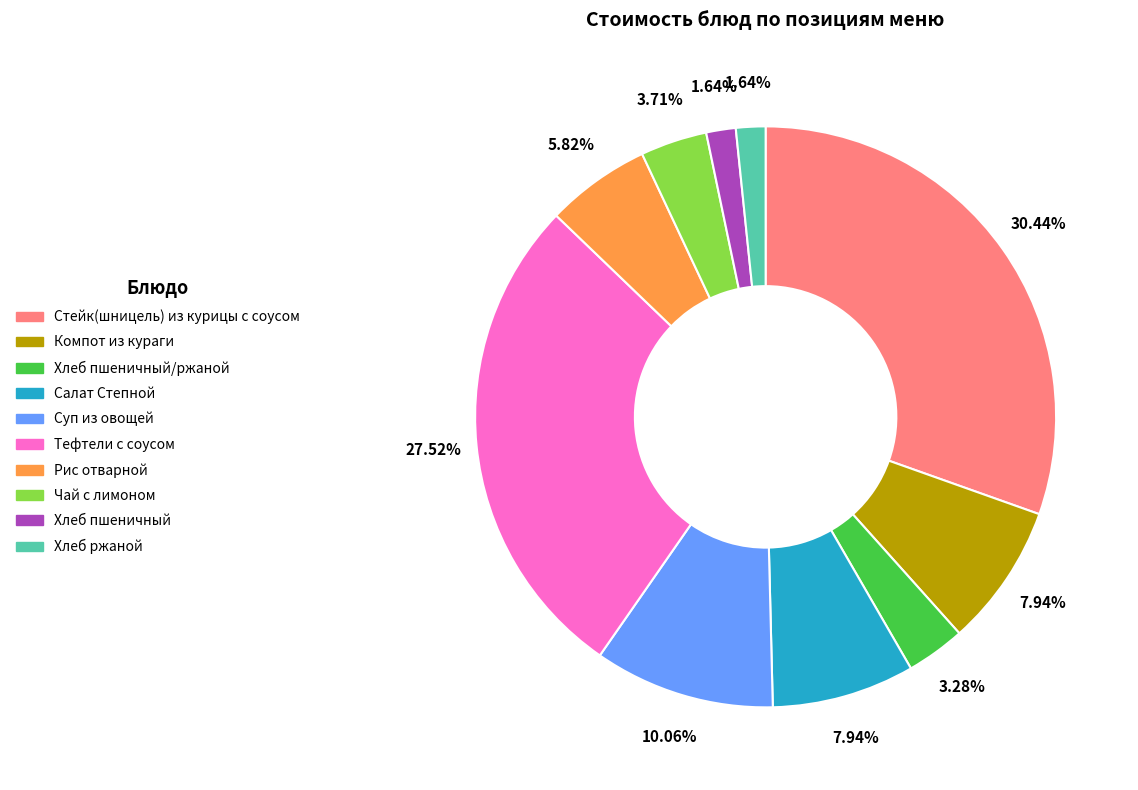

Is there any slice that represents more than half of the pie?

No